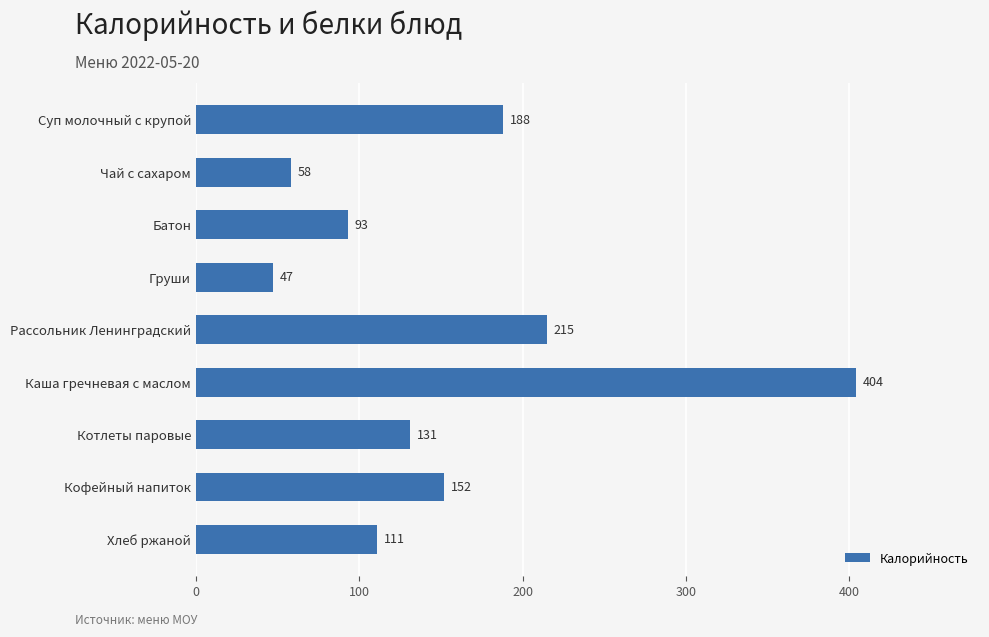

List the labels in order of value, smallest first.

Груши, Чай с сахаром, Батон, Хлеб ржаной, Котлеты паровые, Кофейный напиток, Суп молочный с крупой, Рассольник Ленинградский, Каша гречневая с маслом